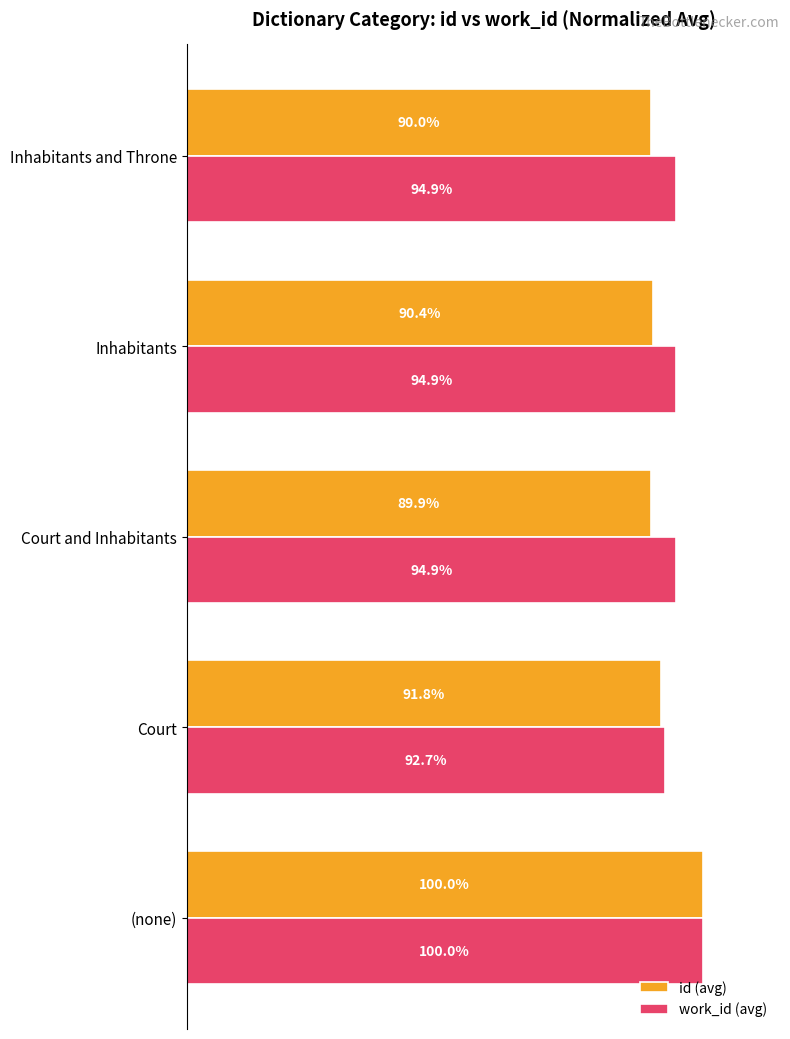

Rank the series by their average value, from highest to lowest.

work_id (avg), id (avg)